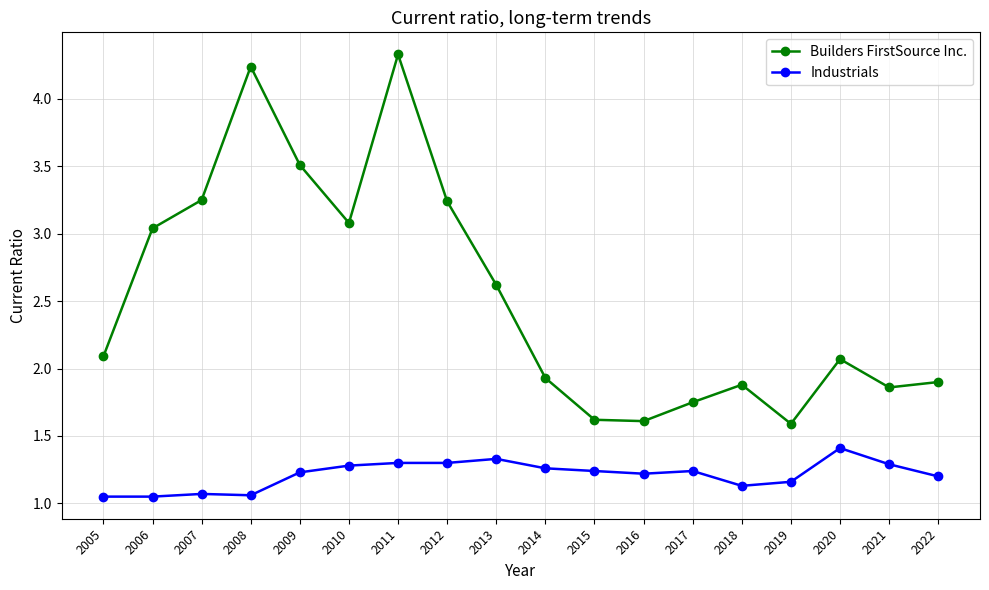

Where is the first local minimum for Builders FirstSource Inc.?

2010